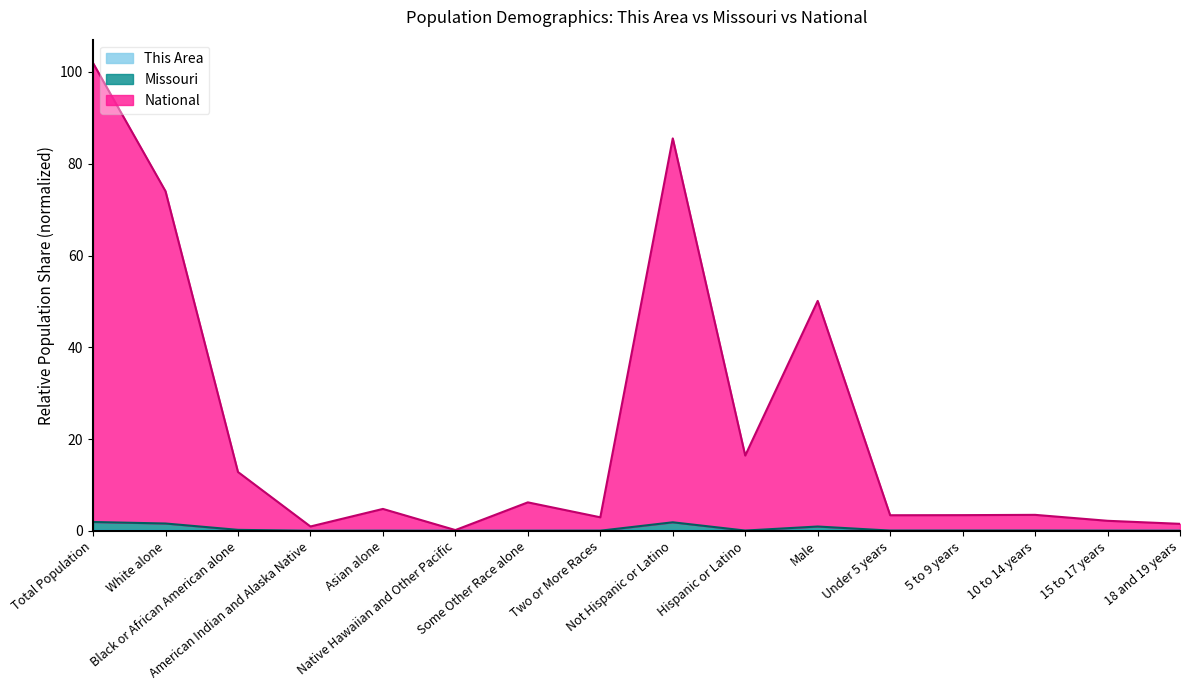

Rank the series at 18 and 19 years from lowest to highest value.

This Area, Missouri, National